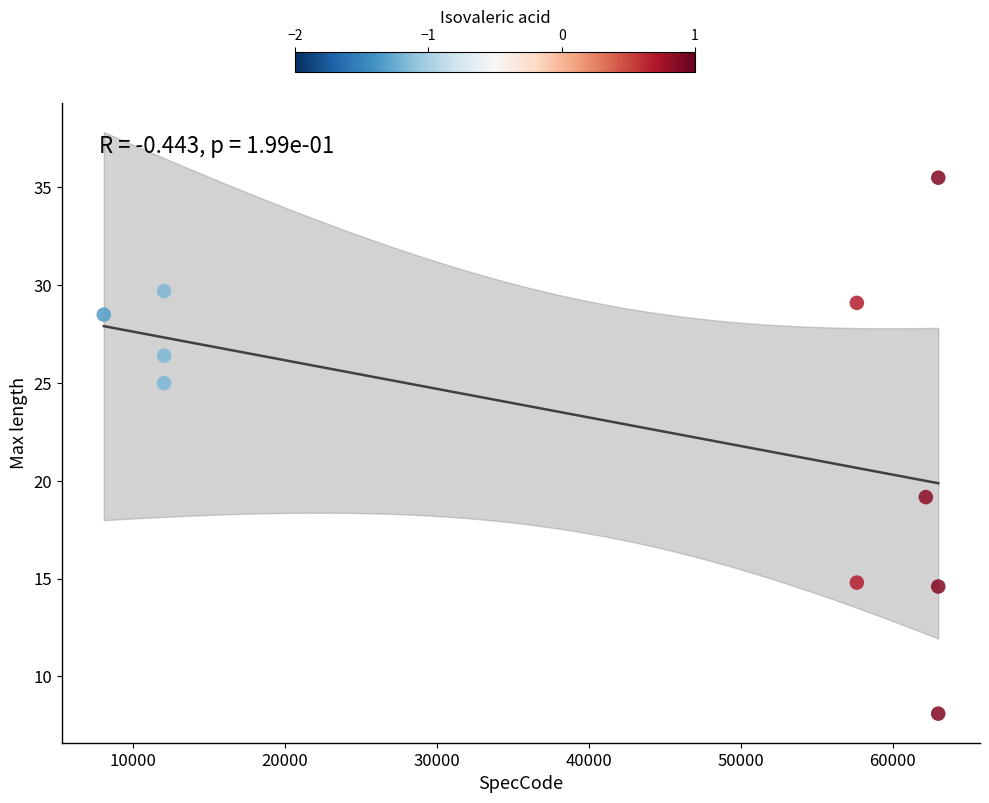

What Y value in the scatter plot is closest to 21?

19.2